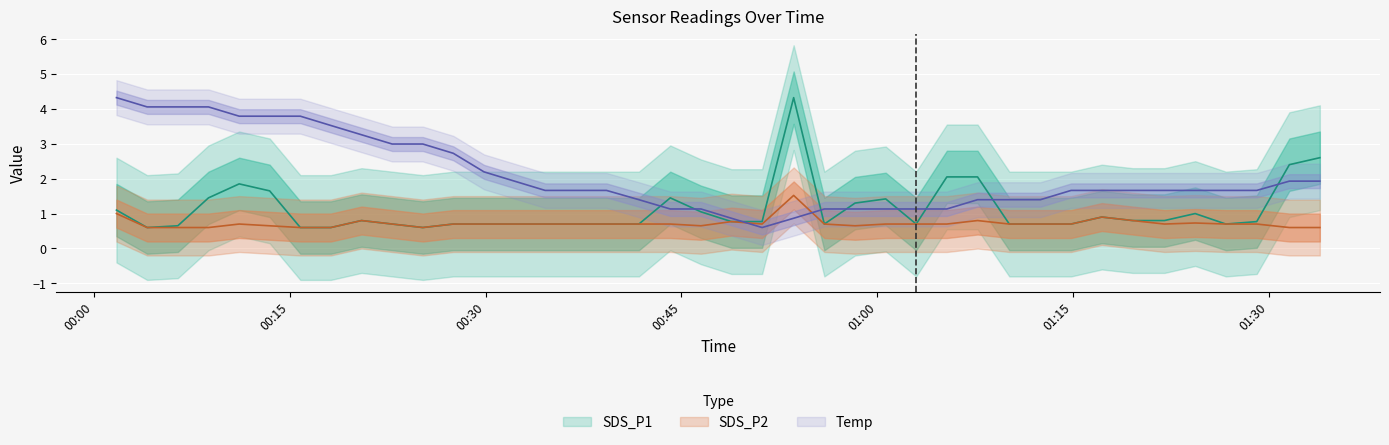

What is the difference between the maximum and minimum values in the SDS_P1 series?

3.7